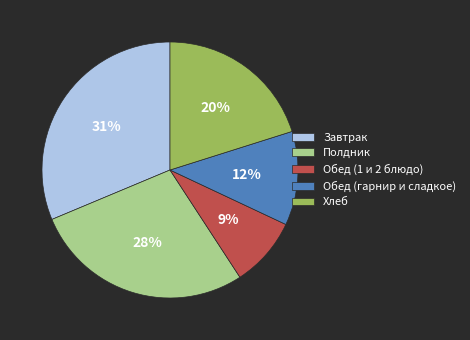

Which category has the smallest portion of the pie?

Обед (1 и 2 блюдо)